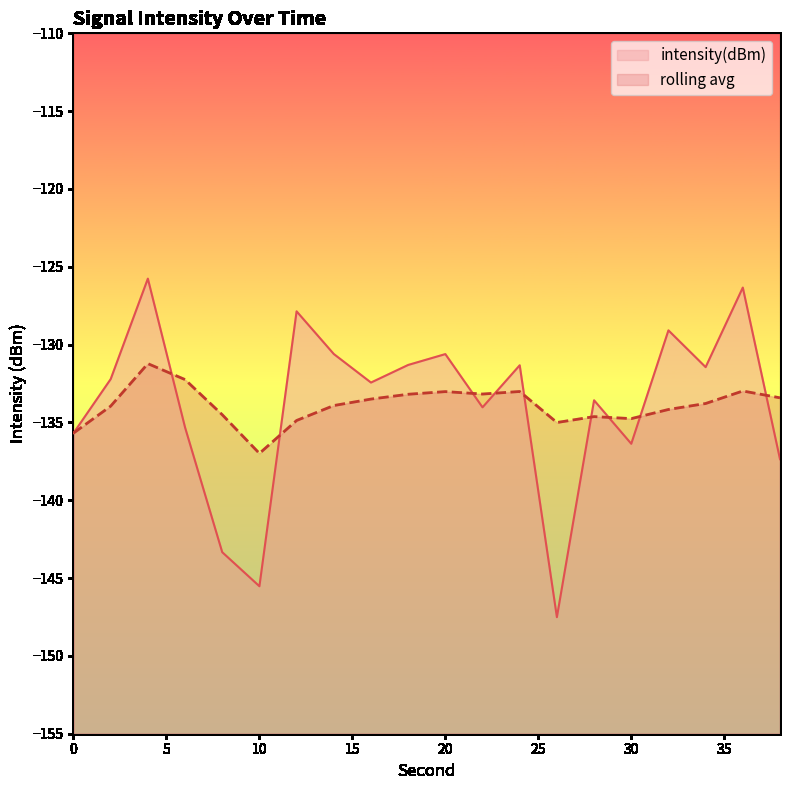

What is the difference between the second highest and minimum values in the rolling_avg series?

4.7